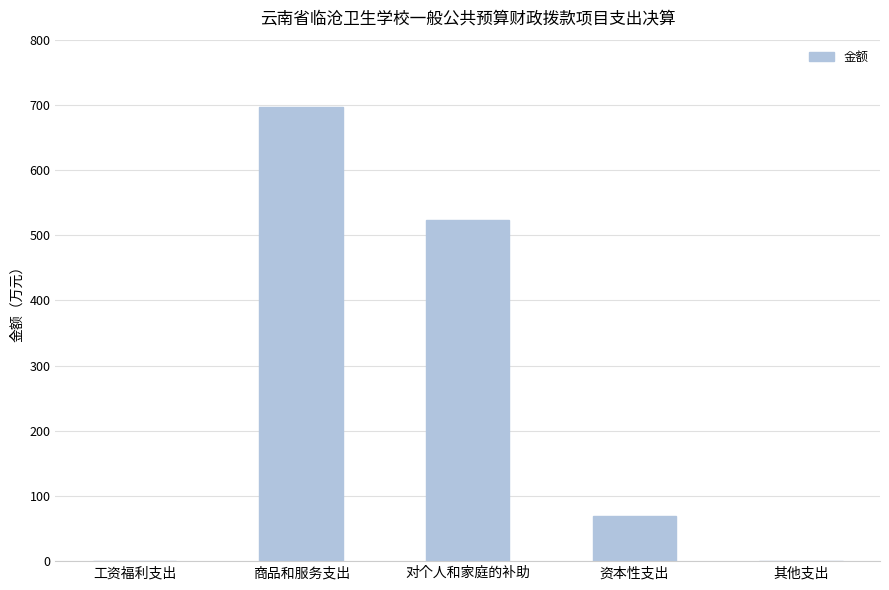

What is the average value?

258.0